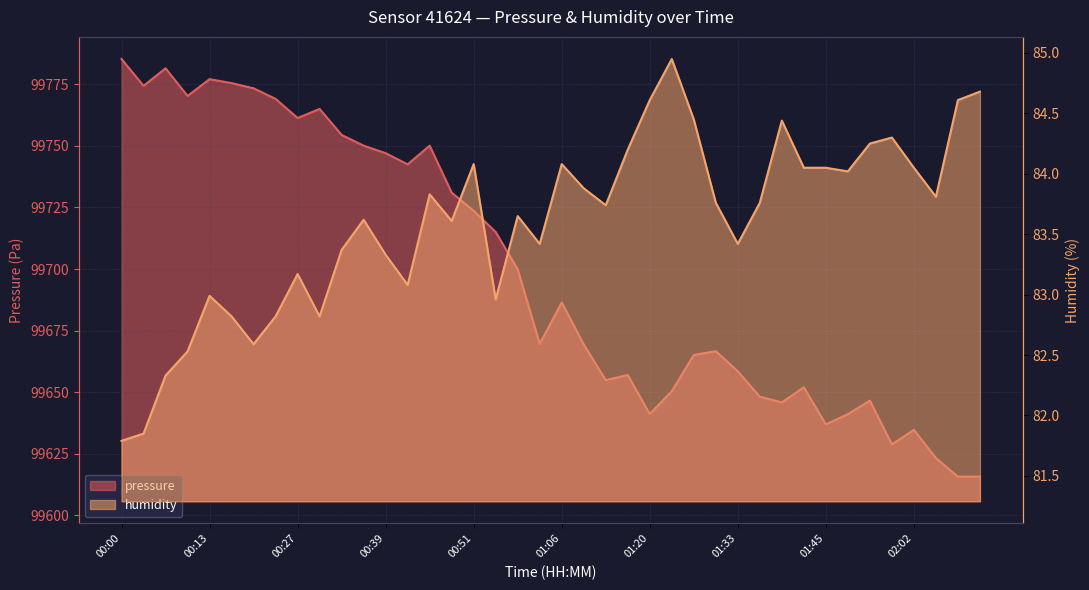

List the labels in order of pressure value, largest first.

00:00, 00:07, 00:13, 00:17, 00:04, 00:20, 00:10, 00:24, 00:30, 00:27, 00:33, 00:36, 00:45, 00:39, 00:42, 00:48, 00:51, 00:54, 00:58, 01:06, 01:02, 01:09, 01:29, 01:26, 01:33, 01:16, 01:12, 01:42, 01:23, 01:36, 01:55, 01:39, 01:20, 01:52, 01:45, 02:02, 01:58, 02:06, 02:09, 02:12